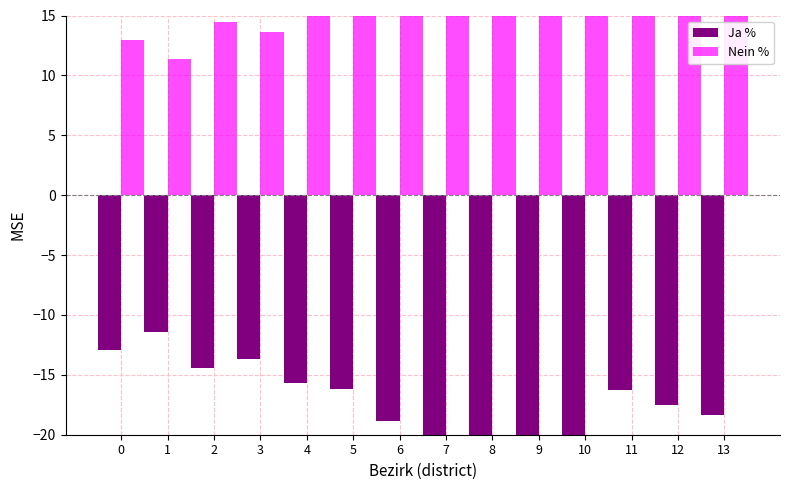

True or false: Ja % has a value of -30.4 at 9.

False